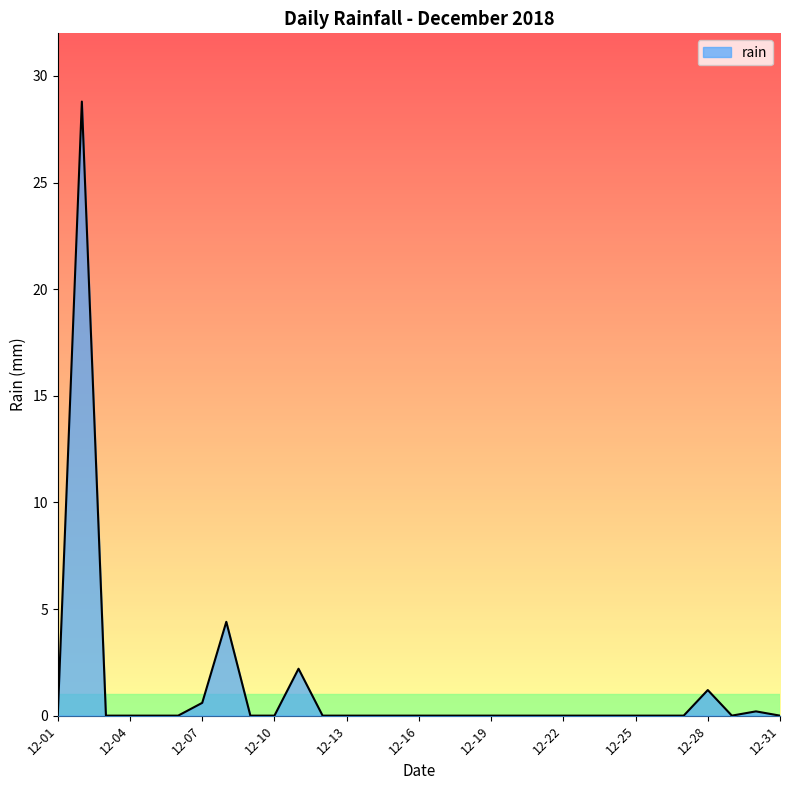

What is the difference between the maximum and minimum values?

28.8